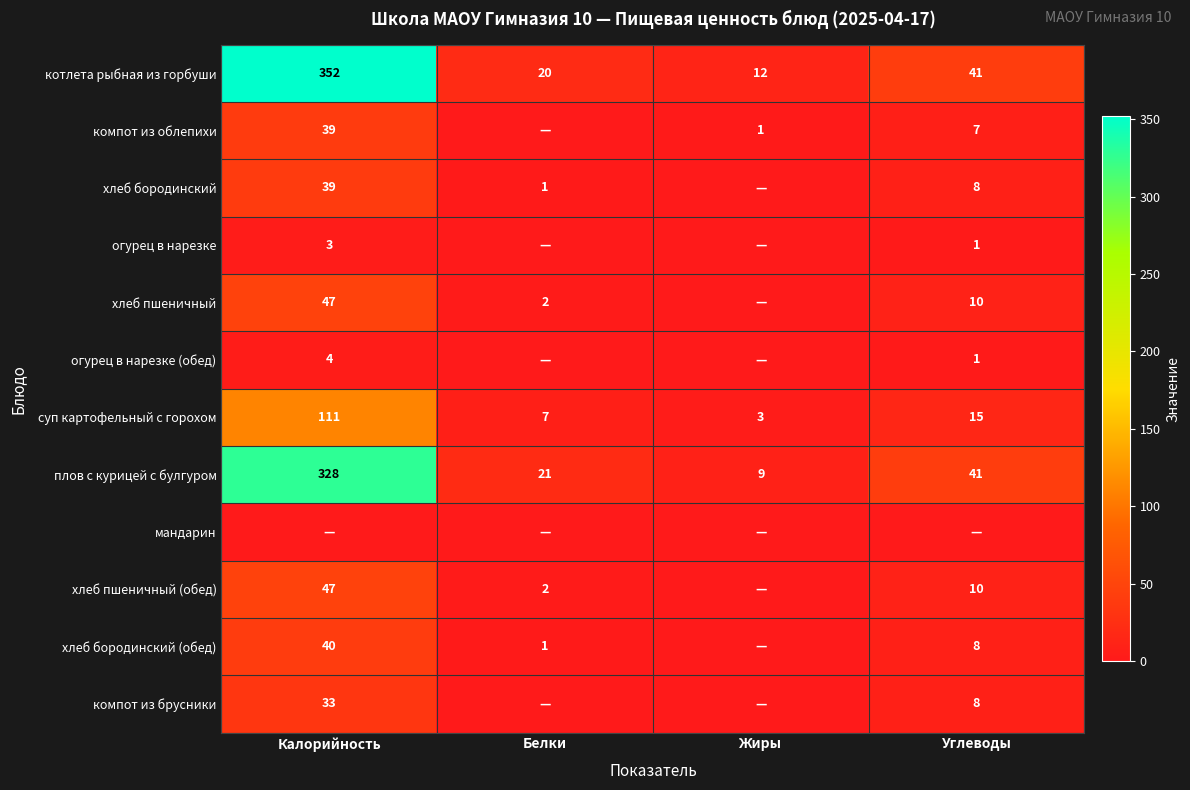

What is the sum of all плов с курицей с булгуром values?

399